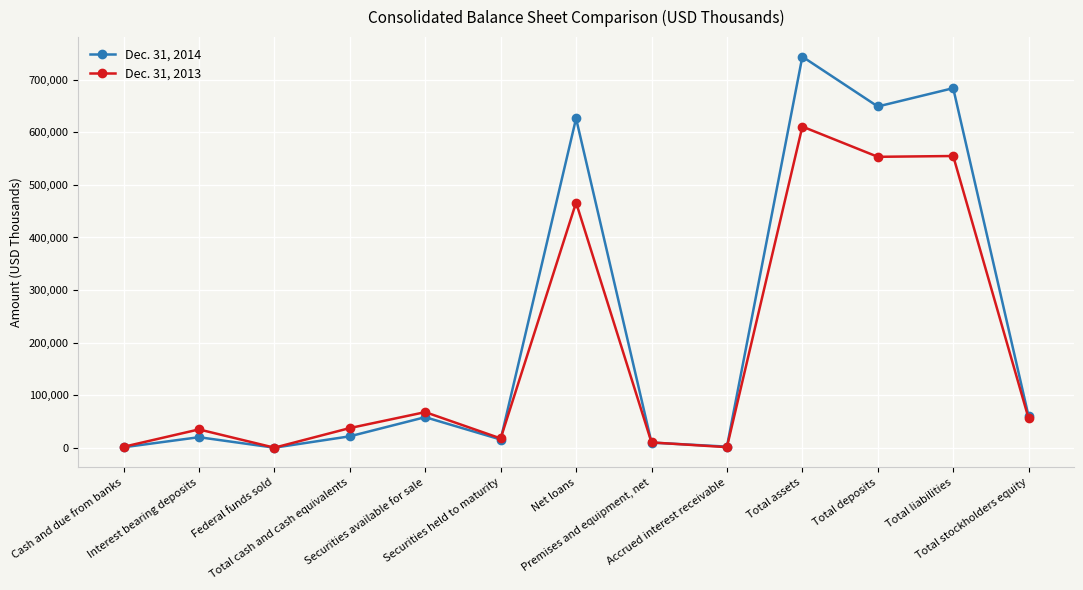

The value of Dec. 31, 2014 at Cash and due from banks is 1218. True or false?

True